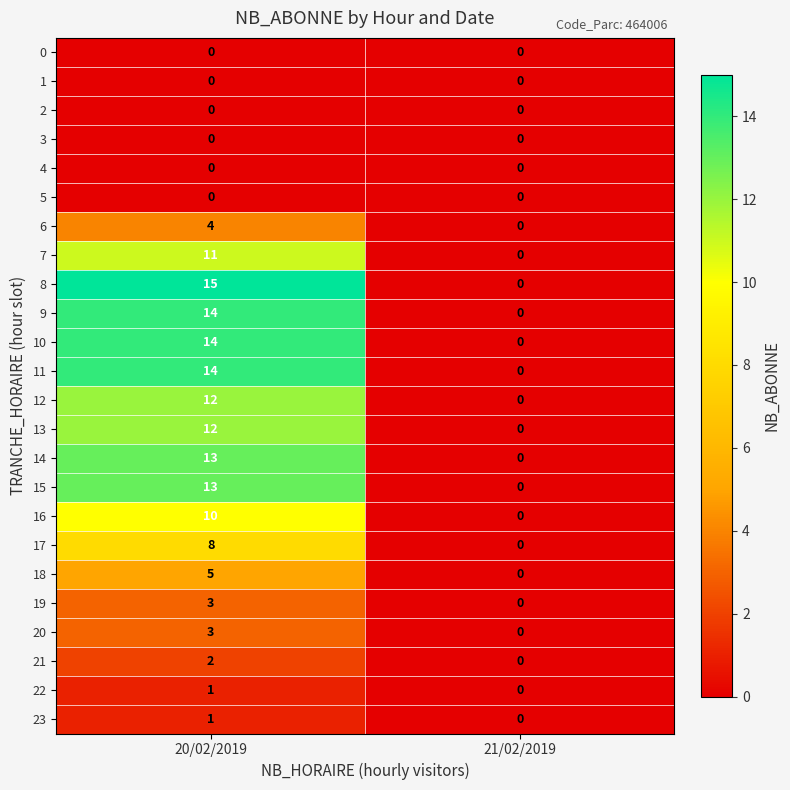

What is the sum of all 14 values?

13